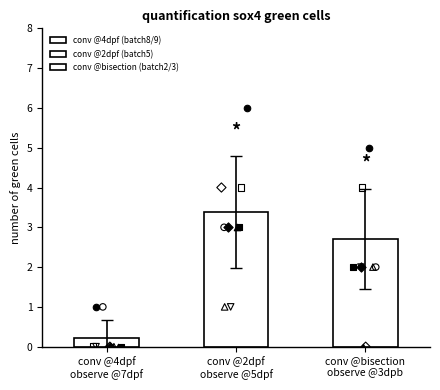

Which series reaches the minimum Y coordinate?

conv @4dpf (batch8/9)